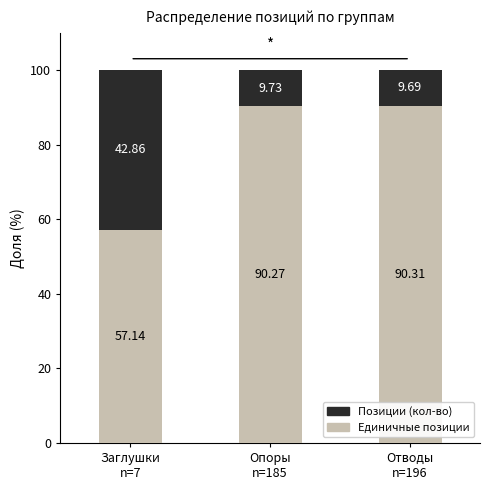

What is the difference between the second highest and minimum values in the Единичные позиции series?

33.1